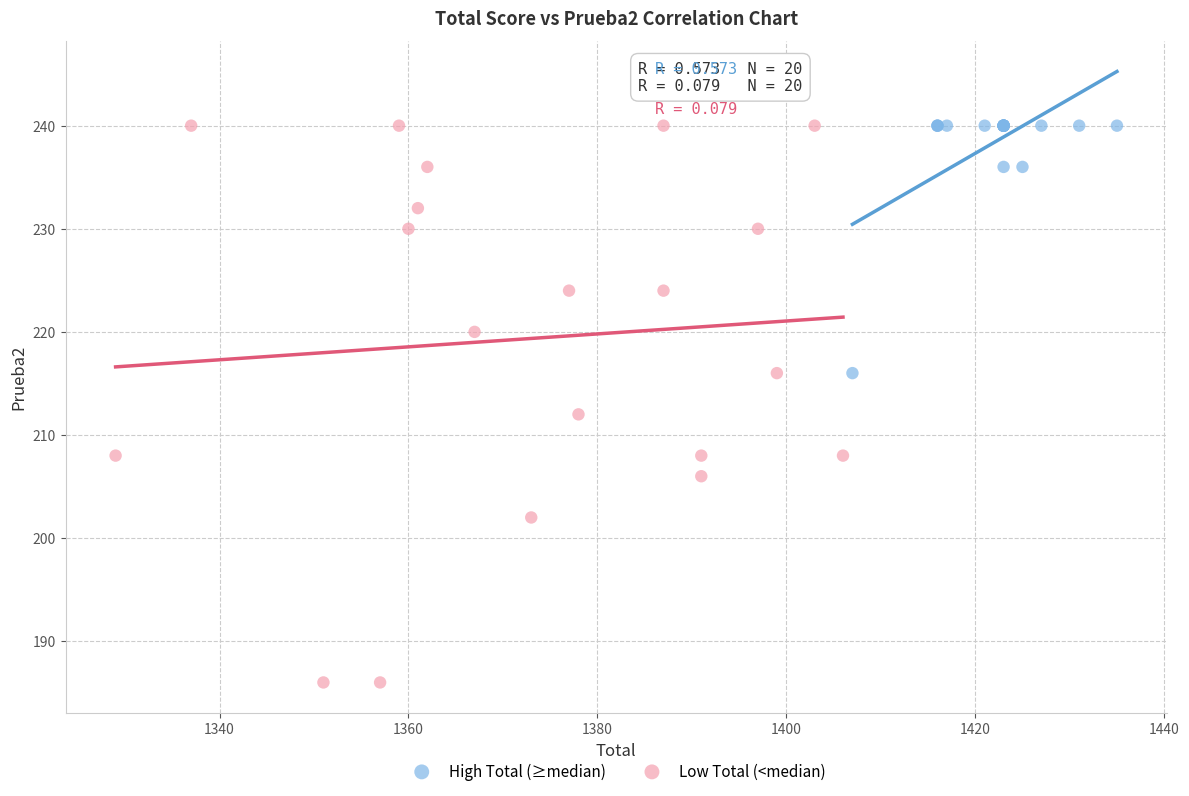

Which series has the largest Y range (max minus min)?

Low Total (<median)